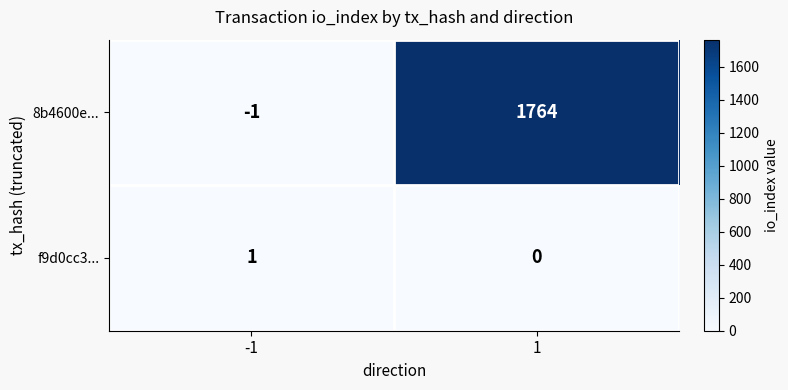

What is the sum of the 8b4600e... values at -1 and 1?

1763